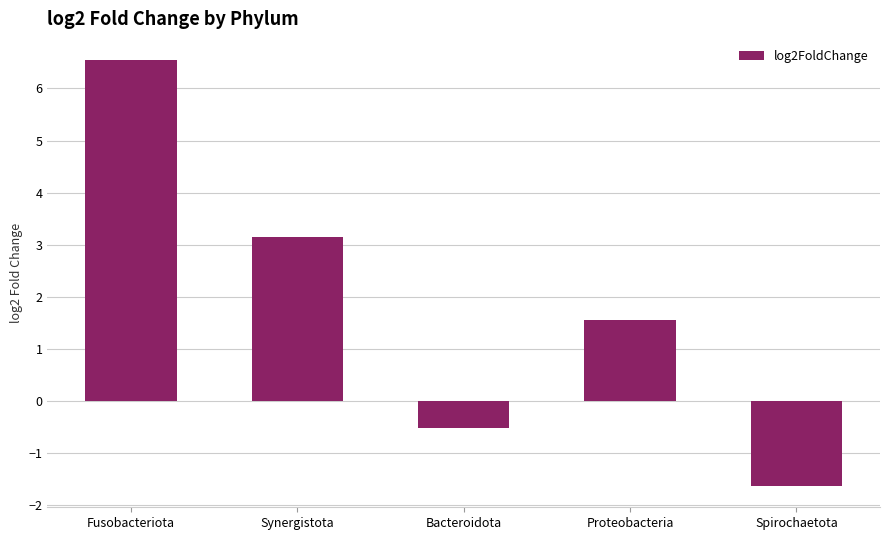

How many data points are less than 1?

2